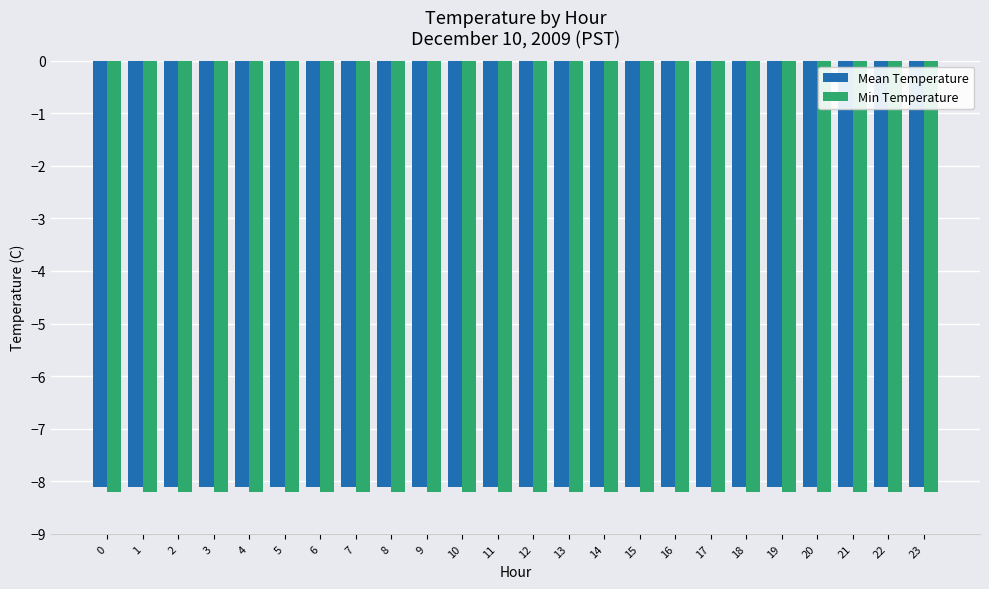

What is the value of the Min Temperature bar at the 19th from the left?

-8.2